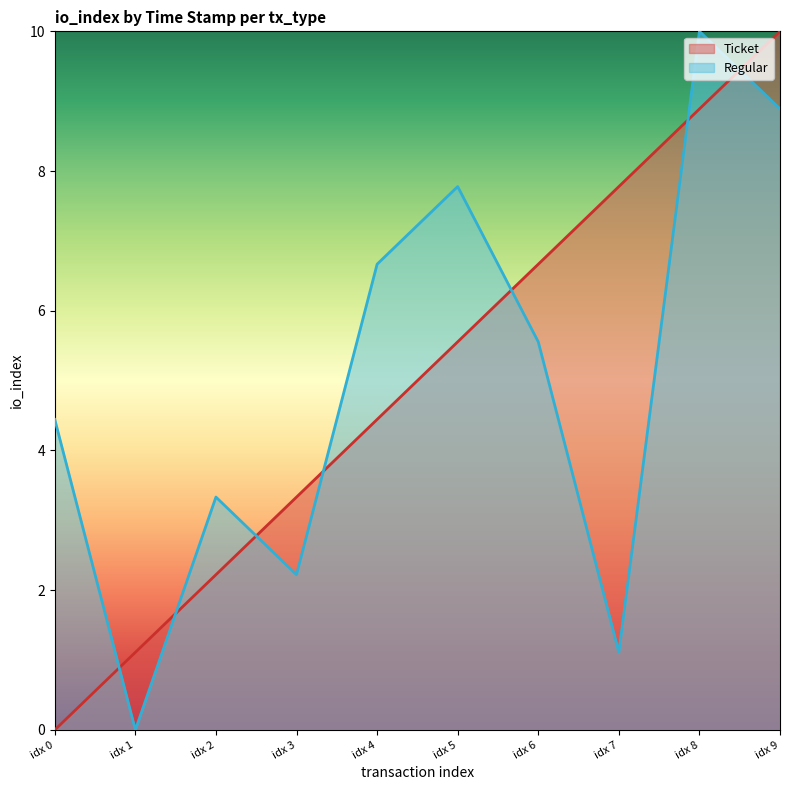

After their last crossing, which series has the higher values: Regular or Ticket?

Ticket